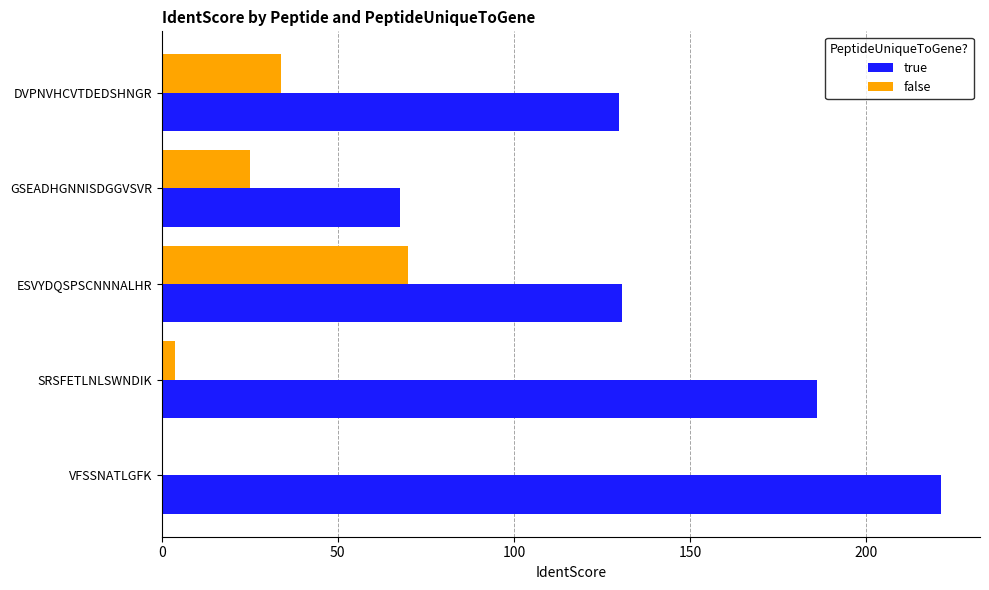

Which category has the highest value in the true series?

VFSSNATLGFK